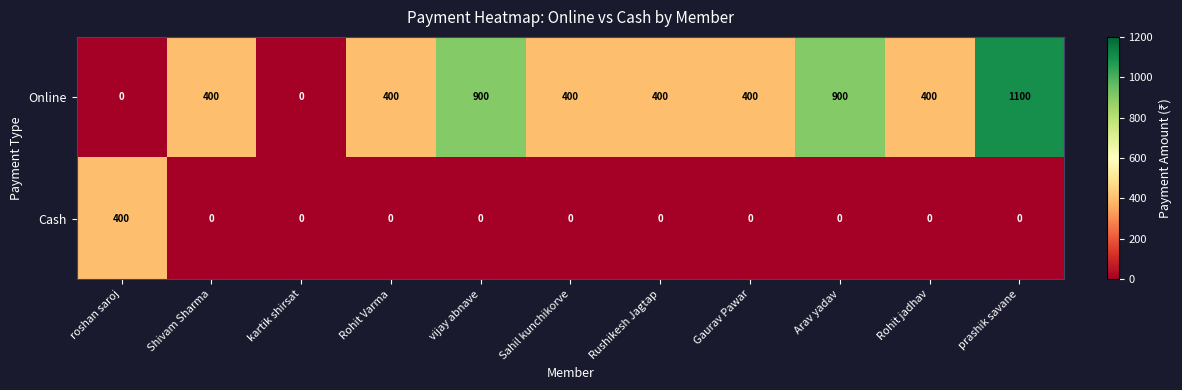

At how many categories does at least one series exceed 707?

3